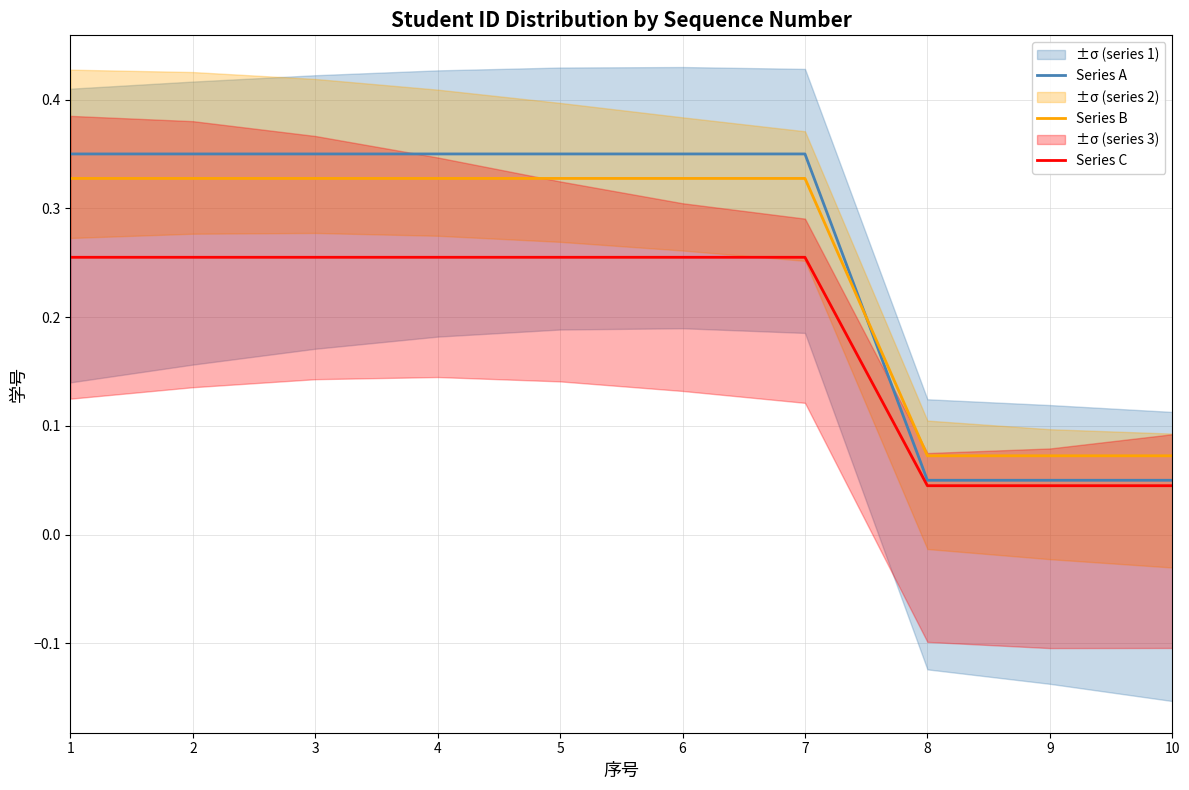

Reading left to right, what are all the values shown in this chart?

Series A: 1=0.3	2=0.3	3=0.3	4=0.3	5=0.3	6=0.3	7=0.3	8=0.1	9=0.1	10=0.1
Series B: 1=0.3	2=0.3	3=0.3	4=0.3	5=0.3	6=0.3	7=0.3	8=0.1	9=0.1	10=0.1
Series C: 1=0.3	2=0.3	3=0.3	4=0.3	5=0.3	6=0.3	7=0.3	8=0.0	9=0.0	10=0.0